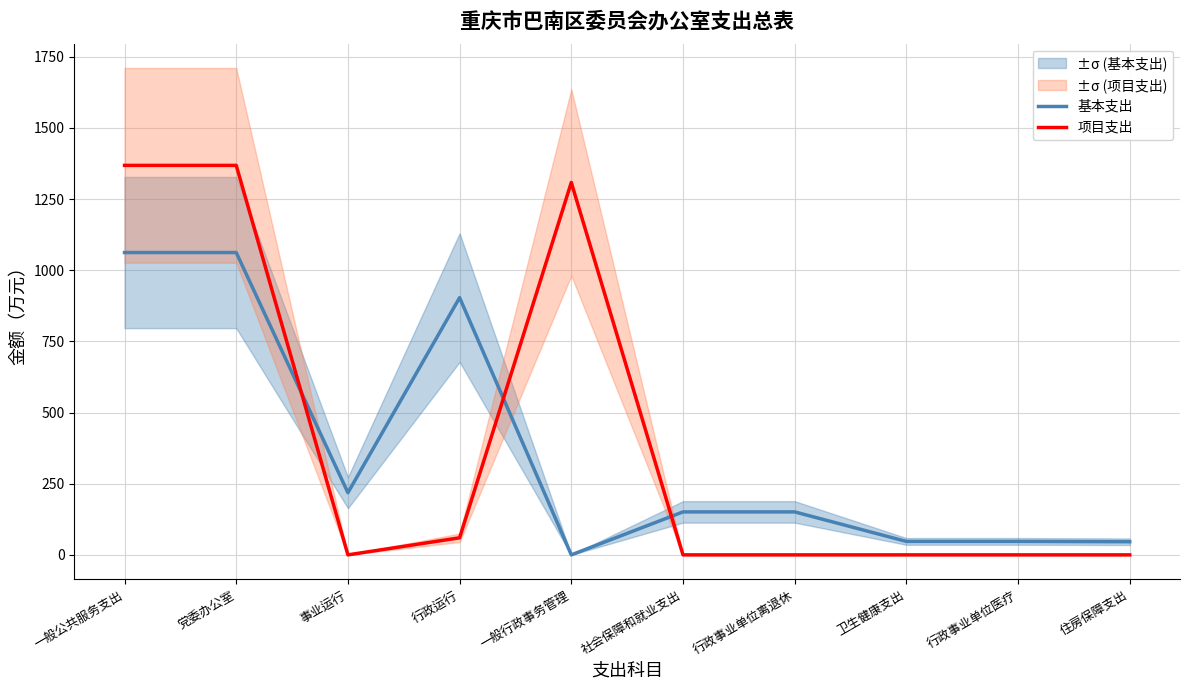

Is it true that 项目支出 equals 1368.2 at 一般公共服务支出?

True